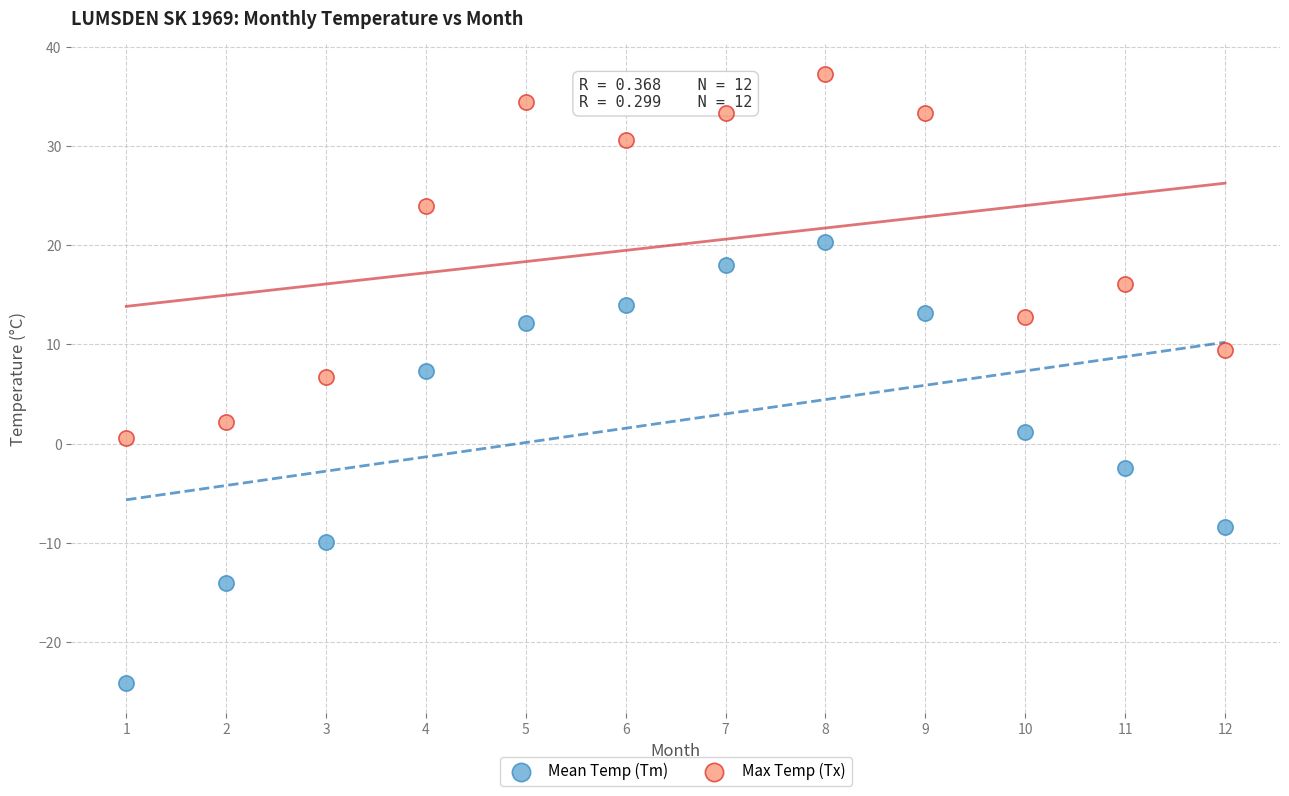

Which series has the widest spread of Y values?

Mean Temp (Tm)